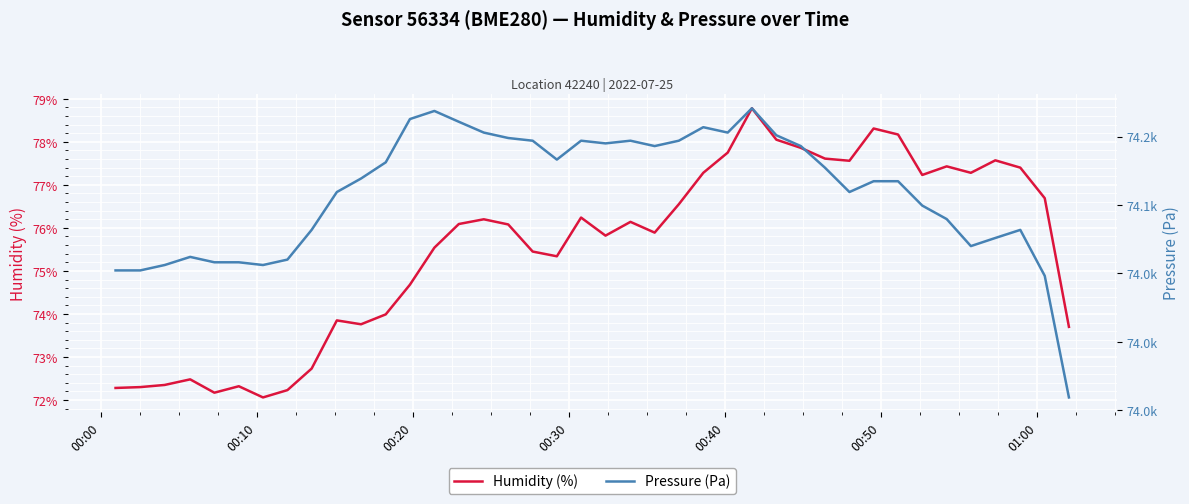

Which series has the largest range (max minus min)?

Pressure (Pa)